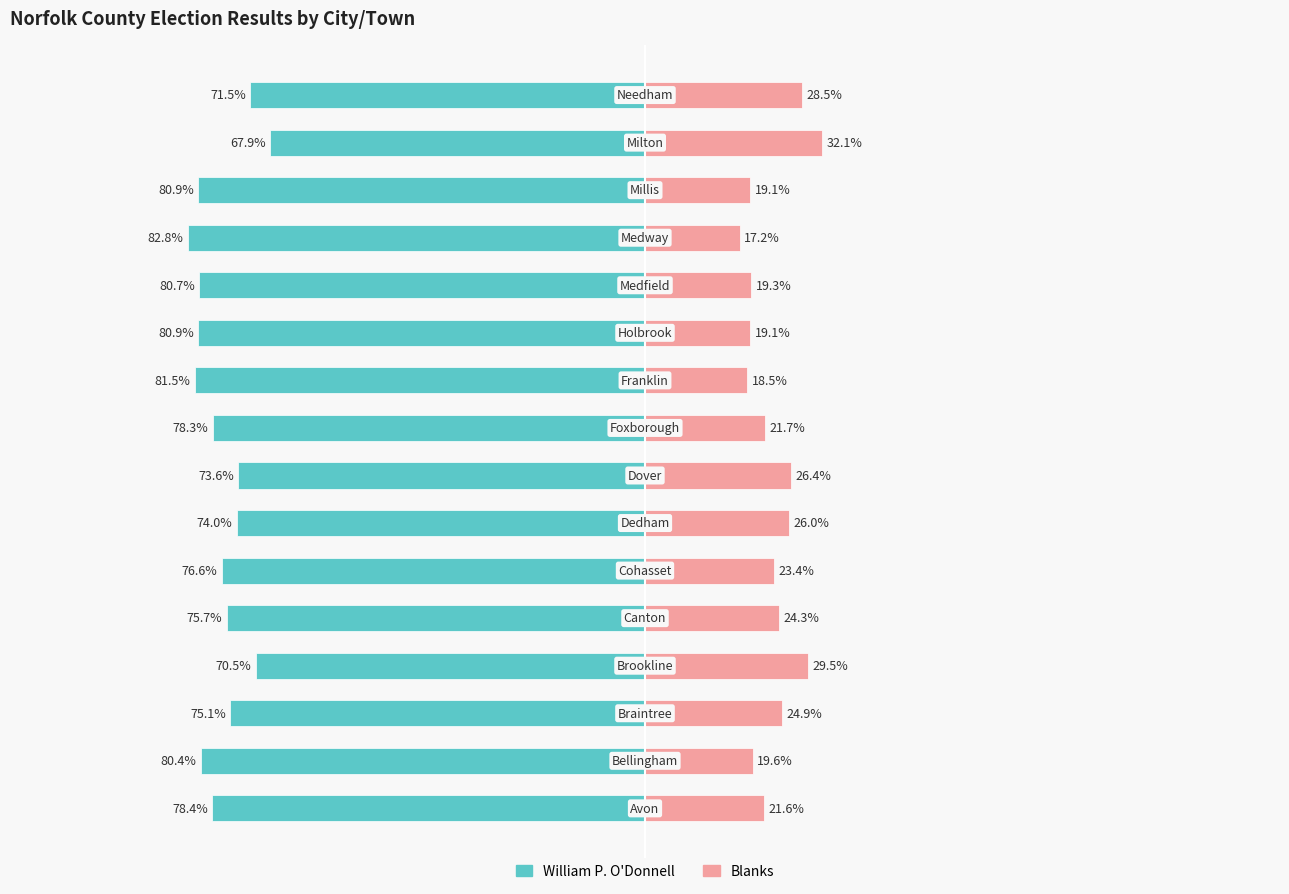

Reading left to right, what are all the values shown in this chart?

William P. O'Donnell: 0=-78.4	1=-80.4	2=-75.1	3=-70.5	4=-75.7	5=-76.6	6=-74.0	7=-73.6	8=-78.3	9=-81.5	10=-80.9	11=-80.7	12=-82.8	13=-80.9	14=-67.9	15=-71.5
Blanks: 0=21.6	1=19.6	2=24.9	3=29.5	4=24.3	5=23.4	6=26.0	7=26.4	8=21.7	9=18.5	10=19.1	11=19.3	12=17.2	13=19.1	14=32.1	15=28.5